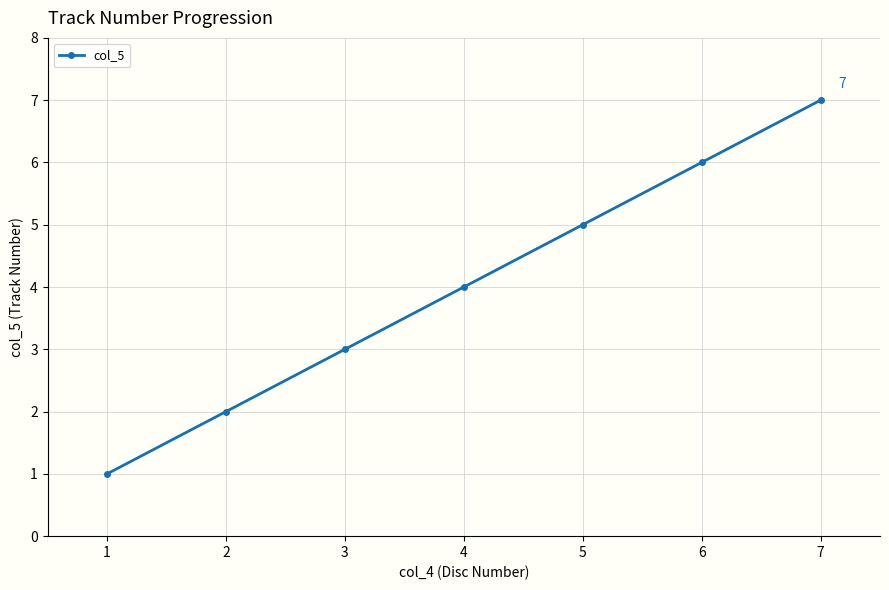

Rank the categories by value from lowest to highest.

1, 2, 3, 4, 5, 6, 7